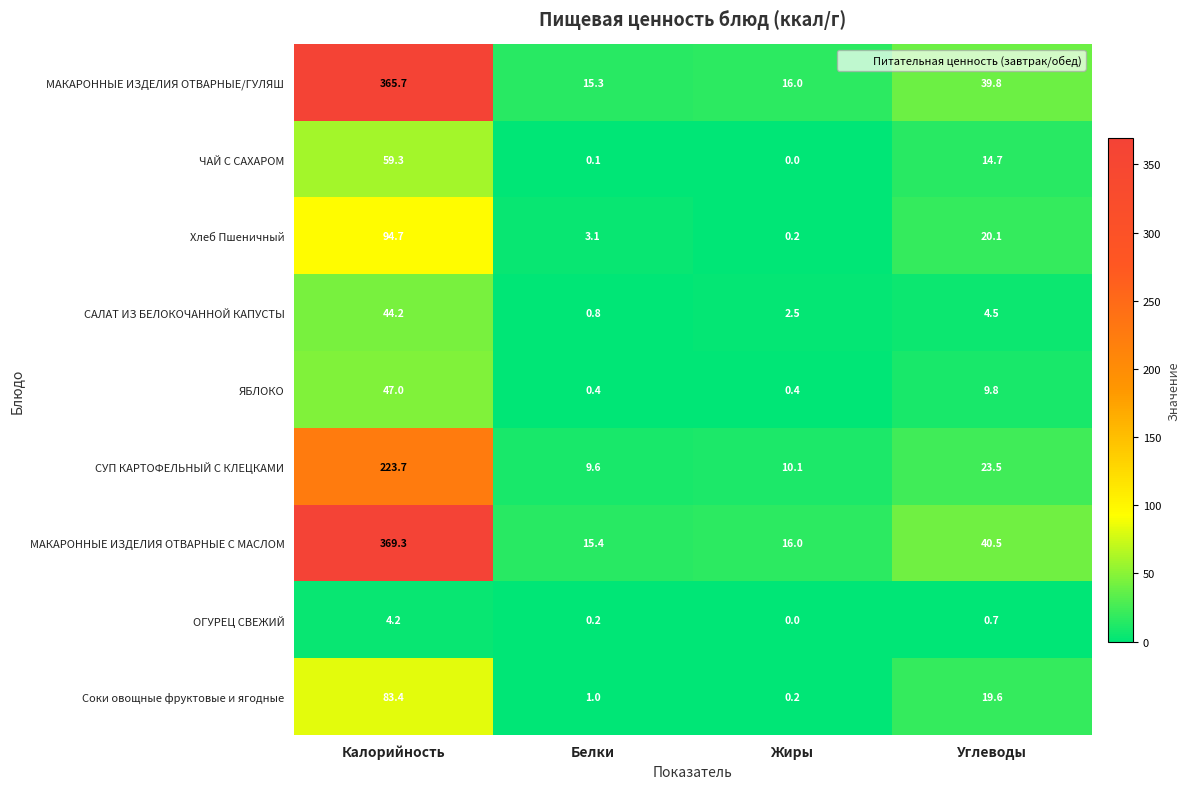

What is the total value across all series at Калорийность?

1291.5